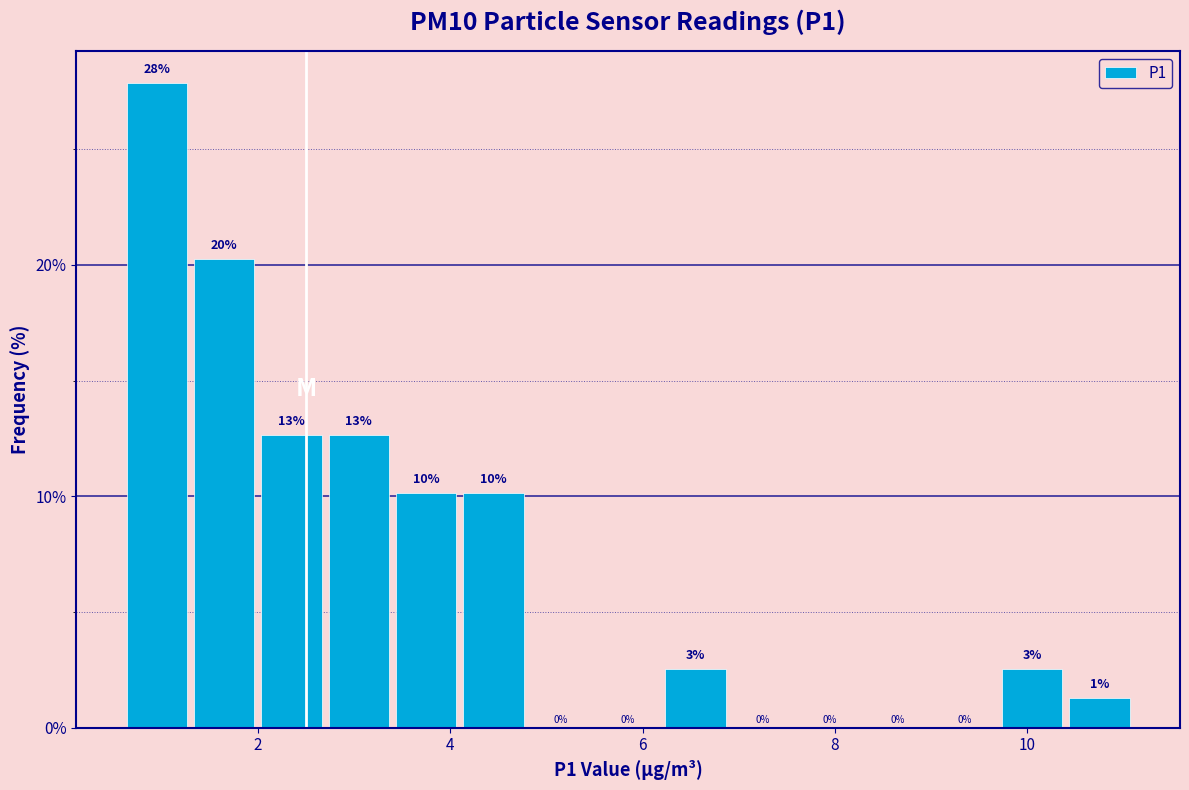

Around what value on the x-axis is the tallest bar? Give the approximate position of its centre, as read against the axis.

1.0